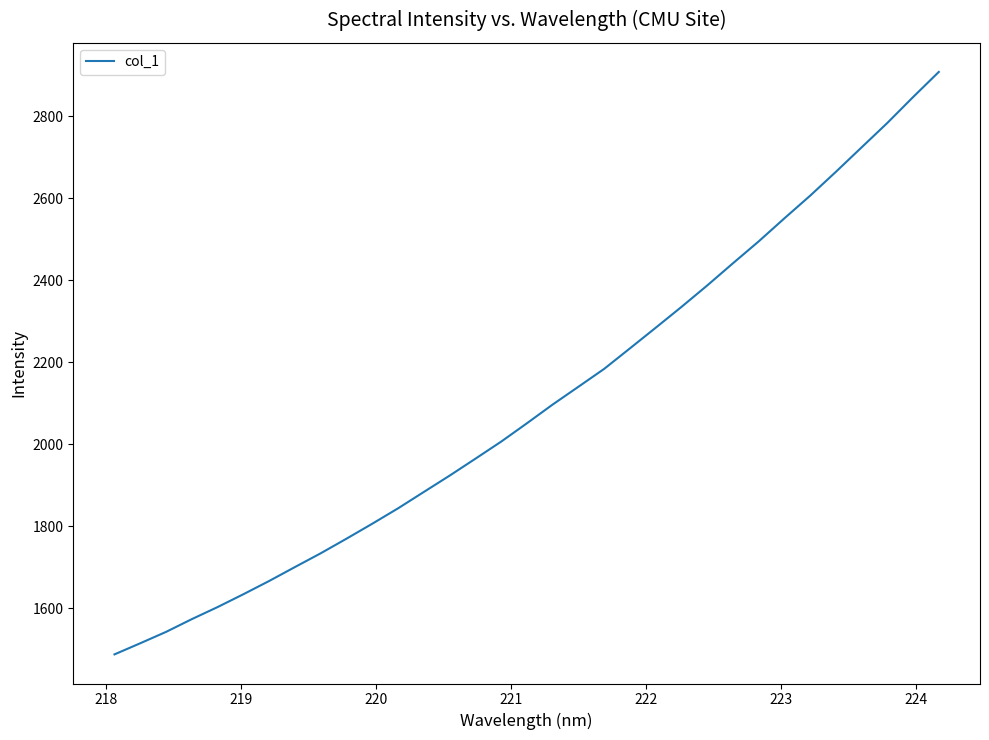

What is the maximum value shown in the chart?

2907.9